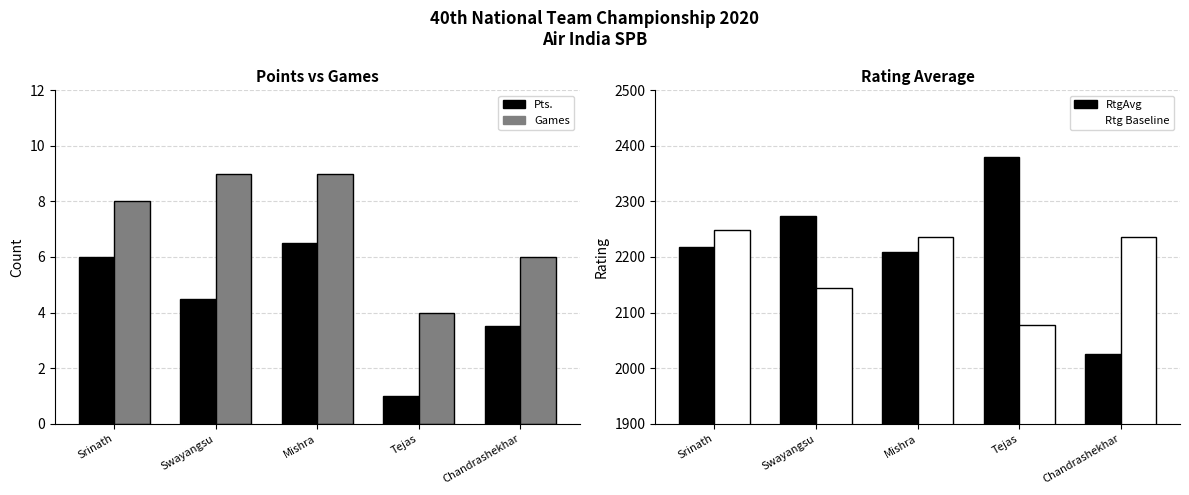

What position from the right is Mishra?

3